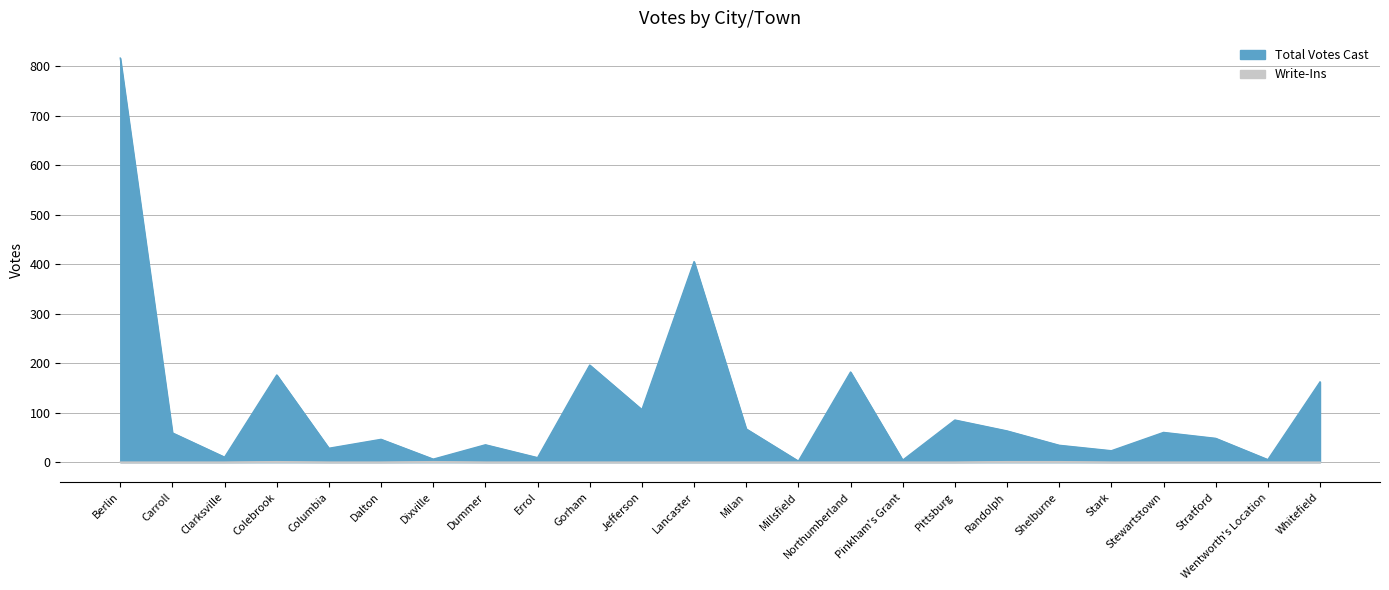

Where does the Total Votes Cast series first go above 59?

Berlin